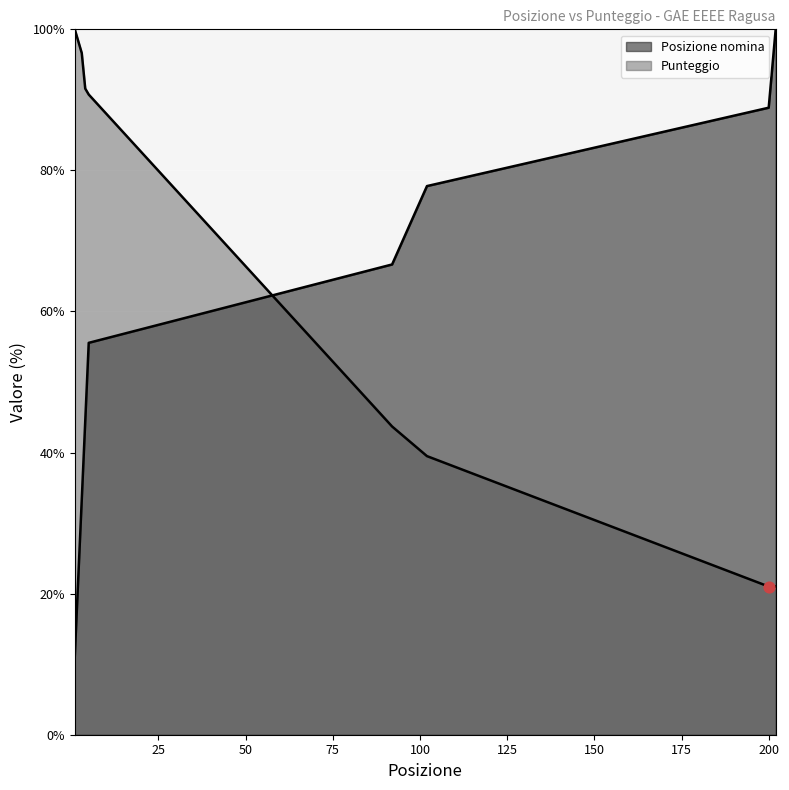

Which series has the largest total across all categories?

Punteggio